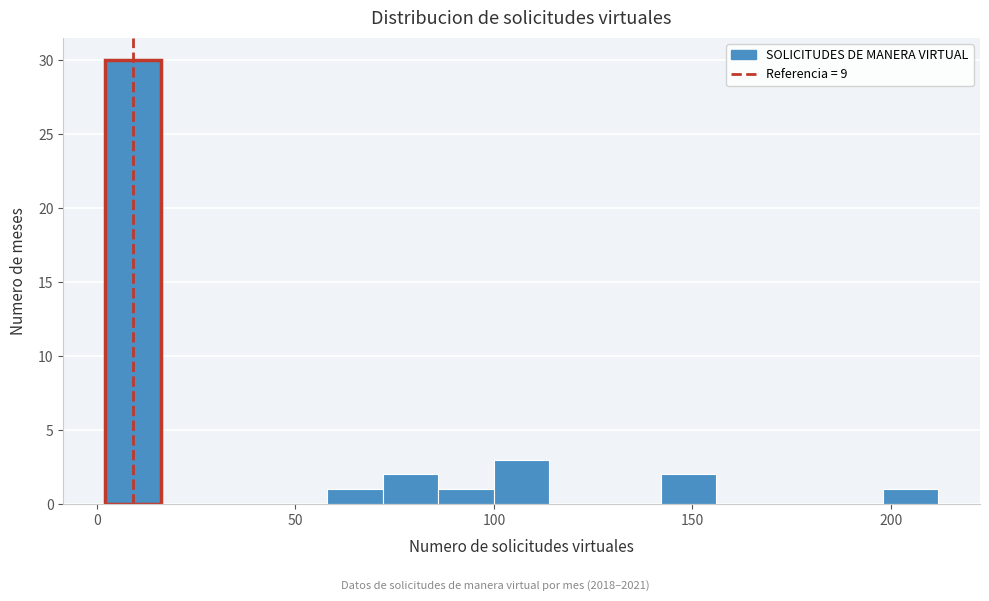

Read against the x-axis, roughly where is the centre of the tallest bar?

10